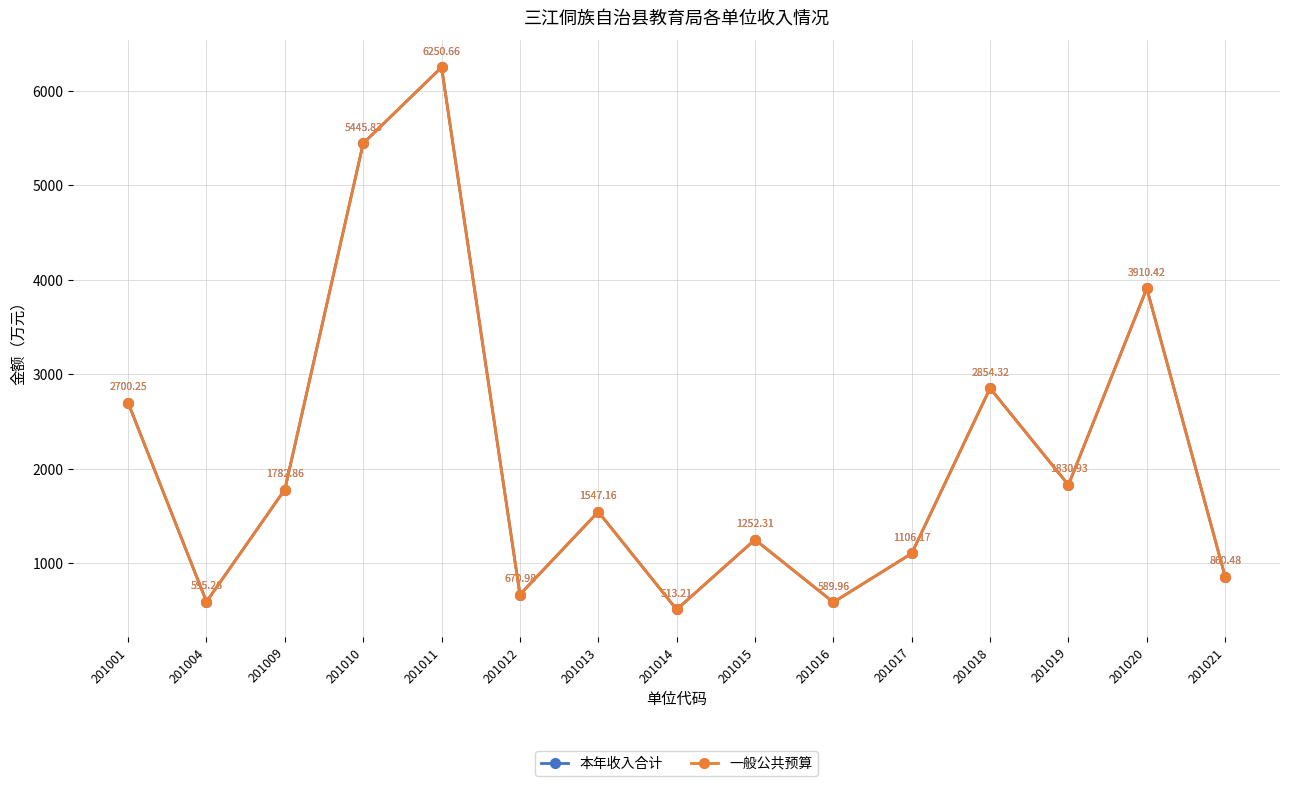

What is the value of the 一般公共预算 point at the 9th from the left?

1252.3